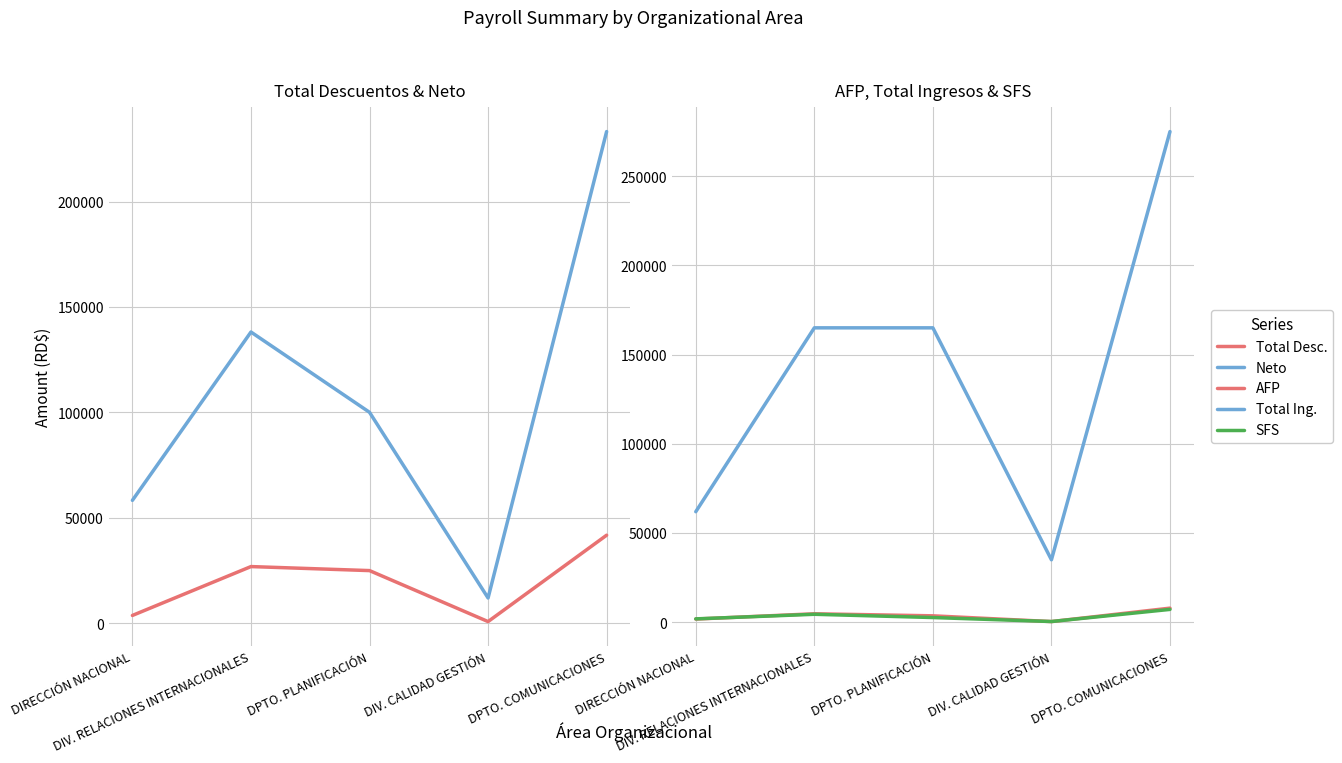

Is this an area chart (filled region under the line)?

No